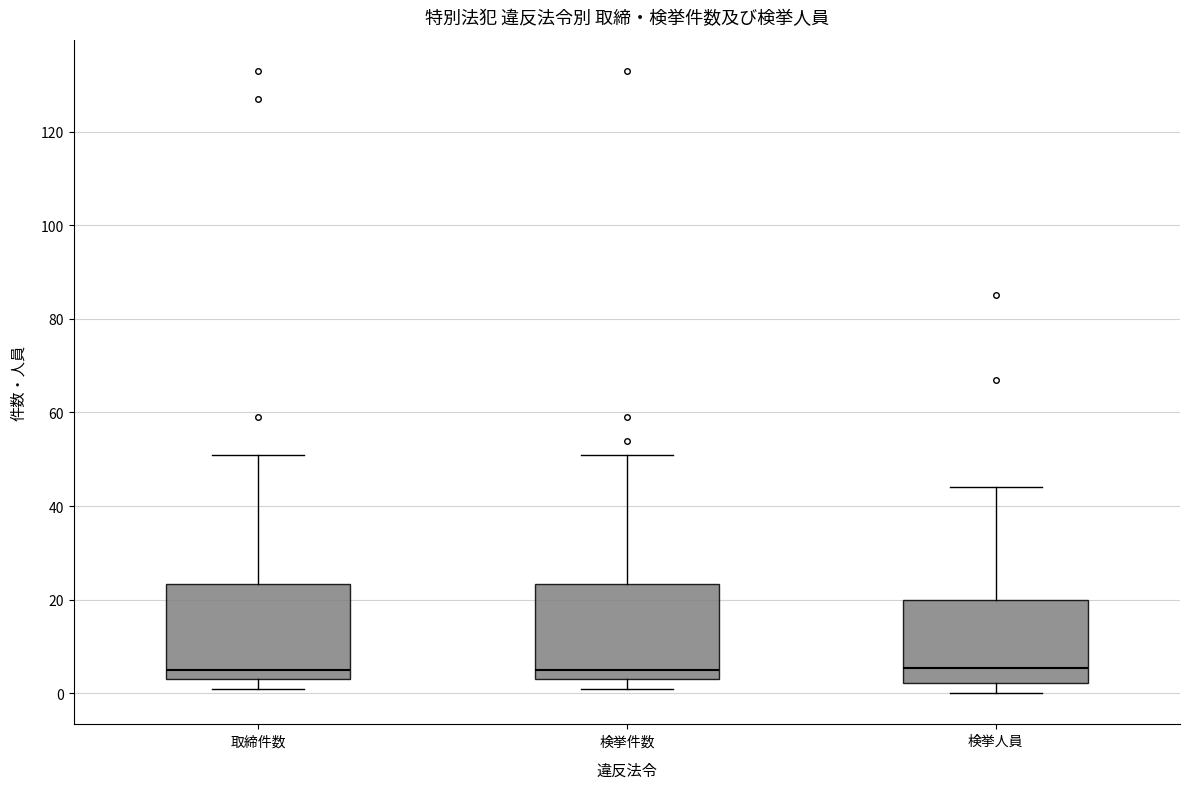

Reading left to right, transcribe this box plot: for each box, give where its median line is, the range the box spans, and where its two whiskers end, as read against the y-axis. The values are not printed on the chart, so give them approximately, as read against the axis.

取締件数: median 6, box 4 to 24, whiskers 2 to 52
検挙件数: median 6, box 4 to 24, whiskers 2 to 52
検挙人員: median 6, box 2 to 20, whiskers 0 to 44